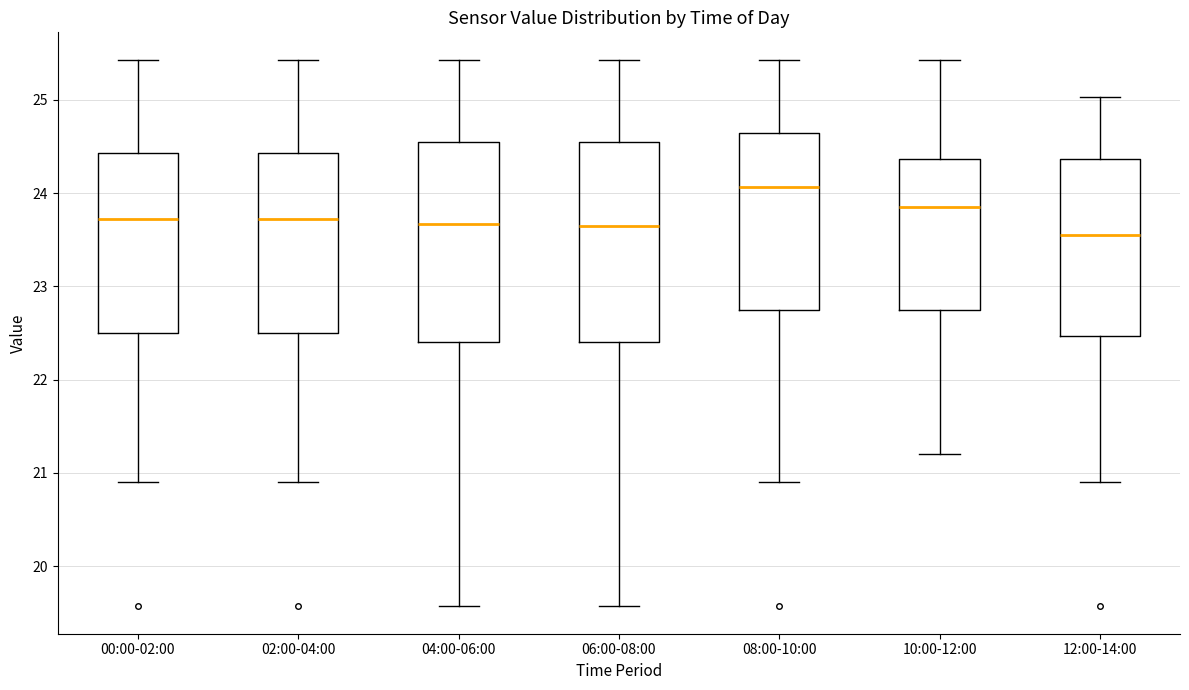

Reading left to right, read every box against the y-axis: the position of its median line, the range the box covers, and the ends of its whiskers. The values are not printed on the chart, so give them approximately, as read against the axis.

00:00-02:00: median 23.7, box 22.5 to 24.4, whiskers 20.9 to 25.4
02:00-04:00: median 23.7, box 22.5 to 24.4, whiskers 20.9 to 25.4
04:00-06:00: median 23.7, box 22.4 to 24.6, whiskers 19.6 to 25.4
06:00-08:00: median 23.7, box 22.4 to 24.6, whiskers 19.6 to 25.4
08:00-10:00: median 24.1, box 22.8 to 24.6, whiskers 20.9 to 25.4
10:00-12:00: median 23.9, box 22.8 to 24.4, whiskers 21.2 to 25.4
12:00-14:00: median 23.6, box 22.5 to 24.4, whiskers 20.9 to 25.0